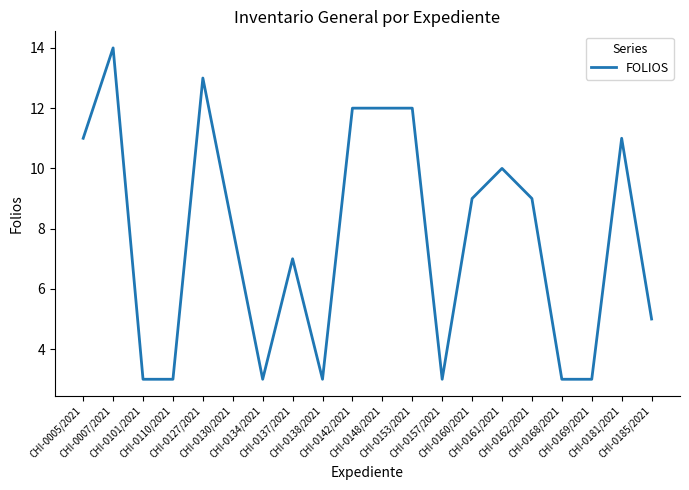

What is the greatest value displayed?

14